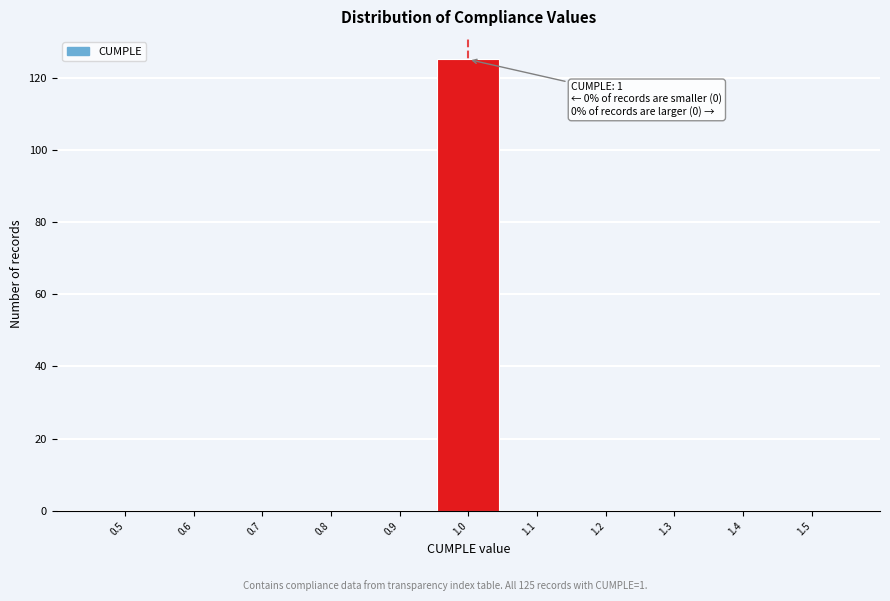

Reading left to right, extract all data points from this chart.

0.5=0	0.6=0	0.7=0	0.8=0	0.9=0	1.0=125	1.1=0	1.2=0	1.3=0	1.4=0	1.5=0